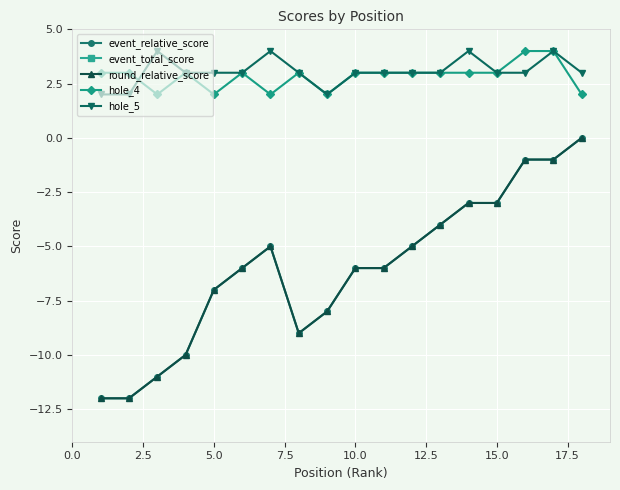

At which label does hole_4 reach its minimum?

5.0